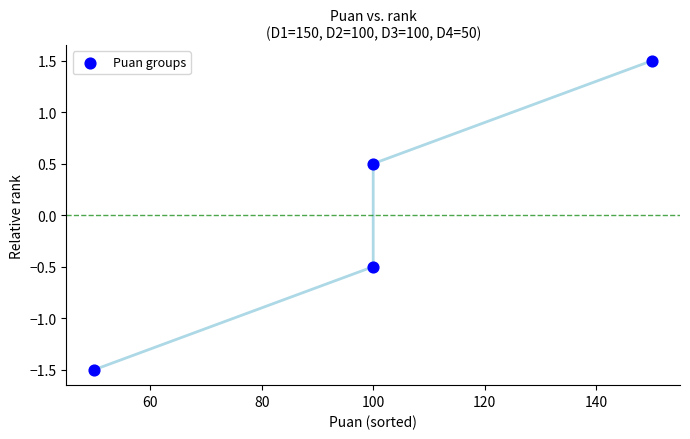

What is the average X value?

100.0